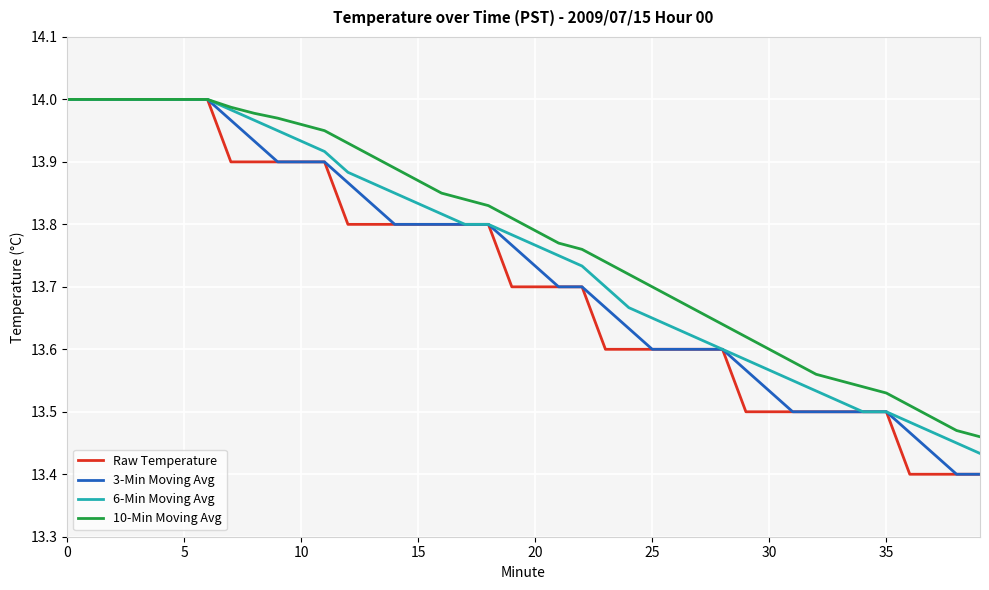

Does the chart have visible grid lines?

Yes